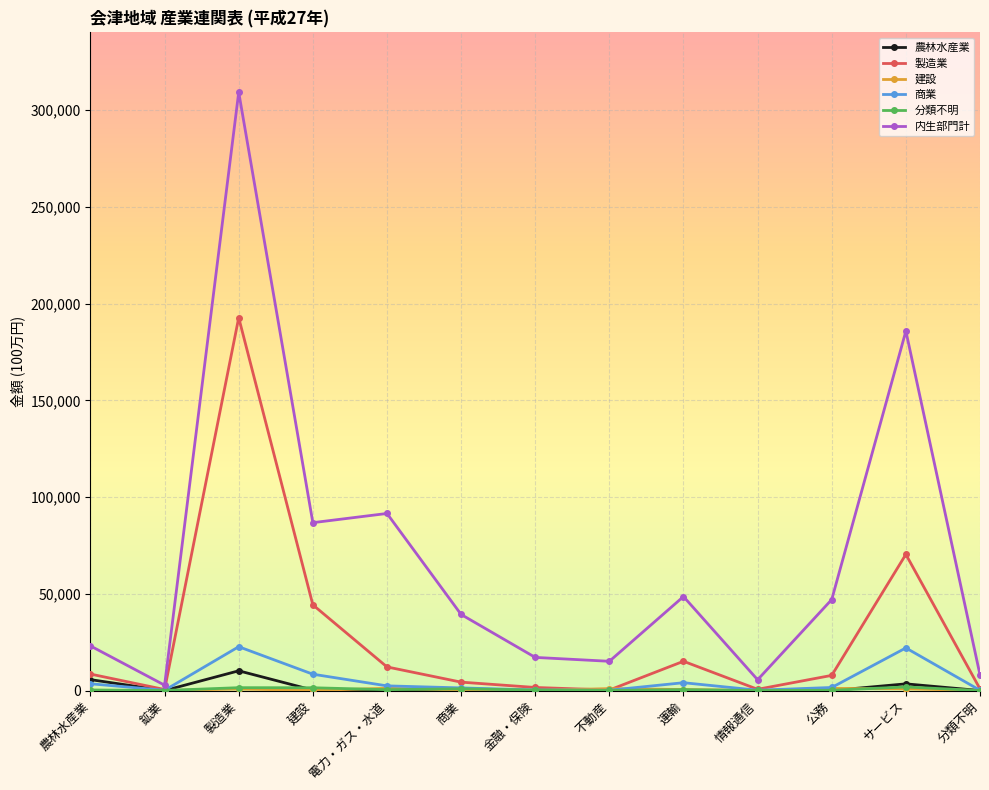

What is the value of the 内生部門計 point at the 7th from the left?

17136